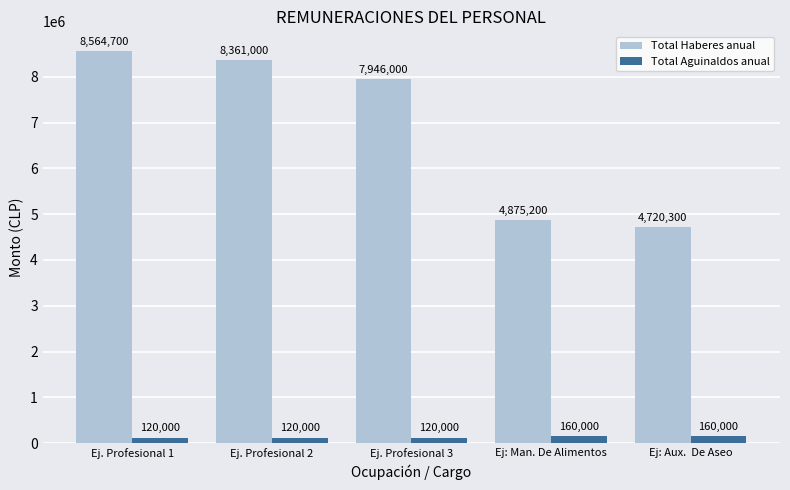

Is it true that Total Haberes anual equals 14159017 at Ej. Profesional 1?

False